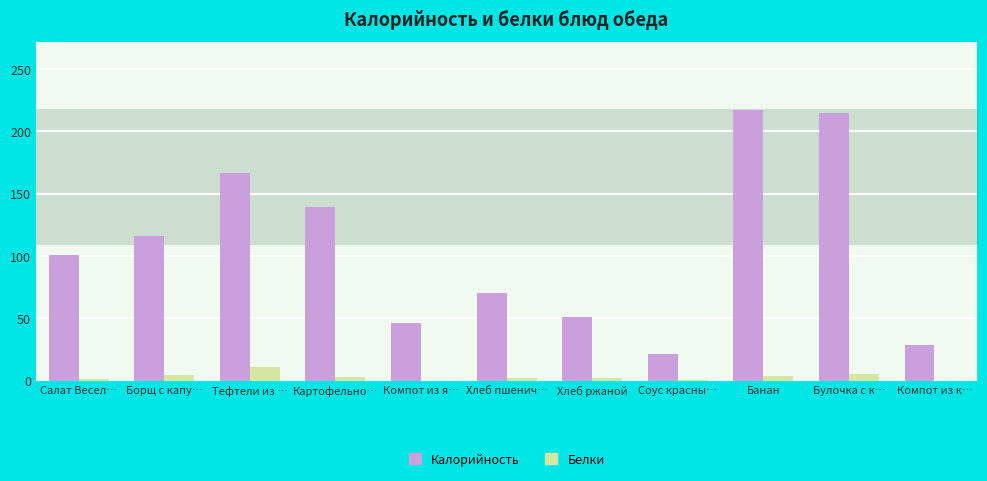

True or false: Белки has a value of 0.2 at Компот из я….

True